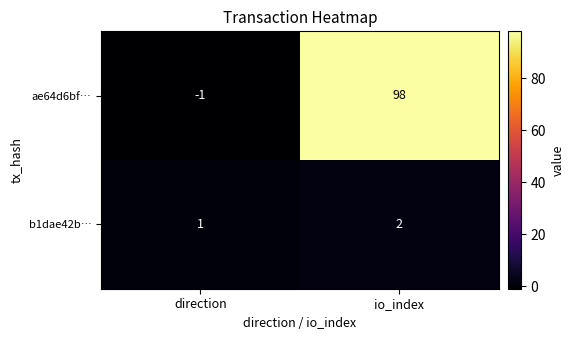

Between direction and io_index, which series saw the biggest shift?

ae64d6bf…